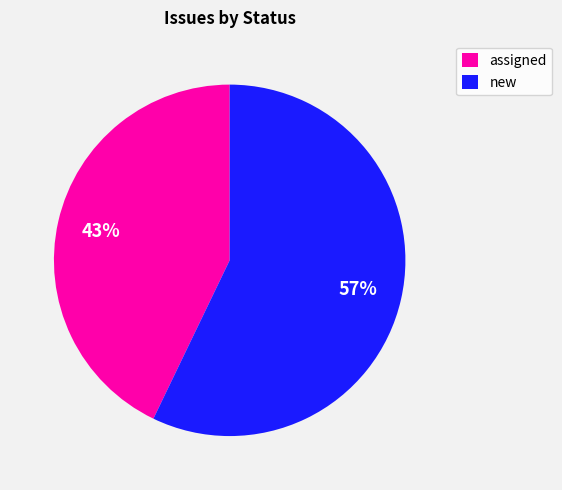

Is the sum of assigned and new greater than half?

Yes